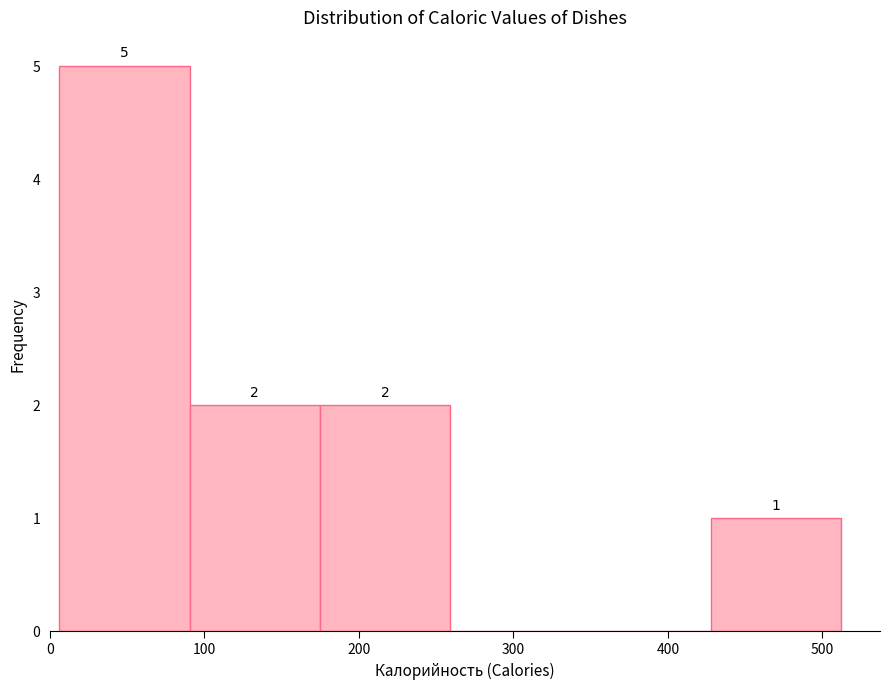

Which range on the x-axis has the tallest bar?

10 to 90